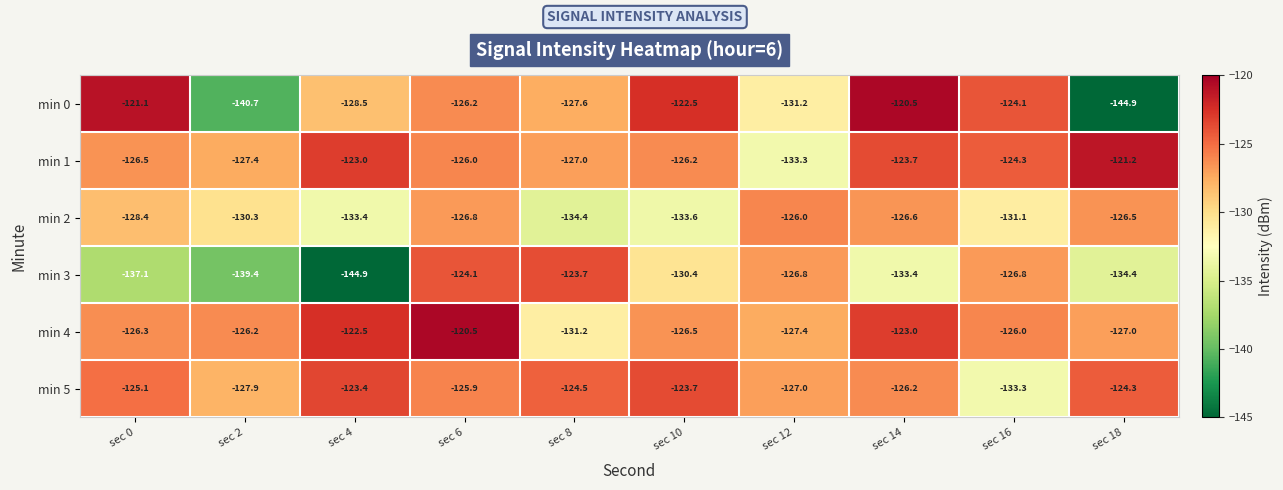

What is the spread (max minus min) of values at sec 8?

10.7